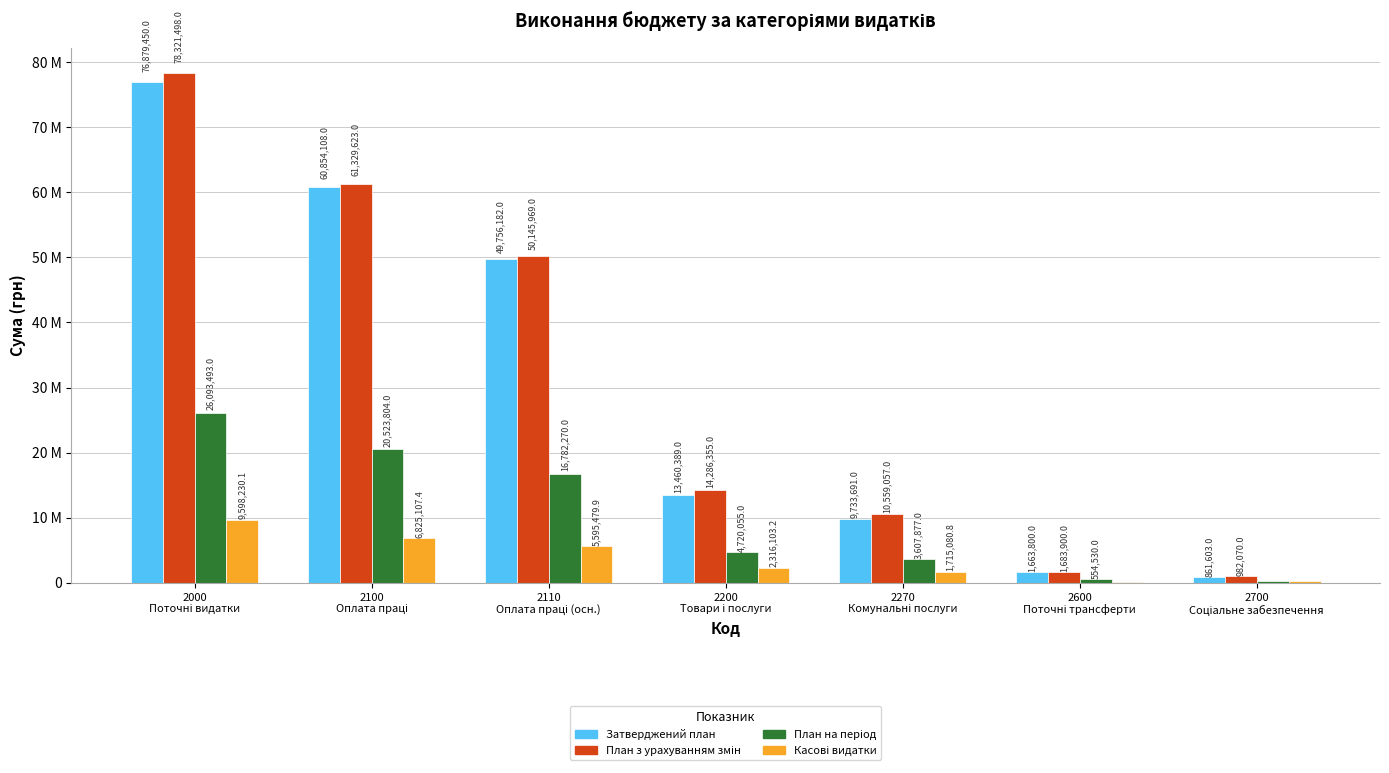

The value of Затверджений план at 2600
Поточні трансферти is 1153711.6. True or false?

False